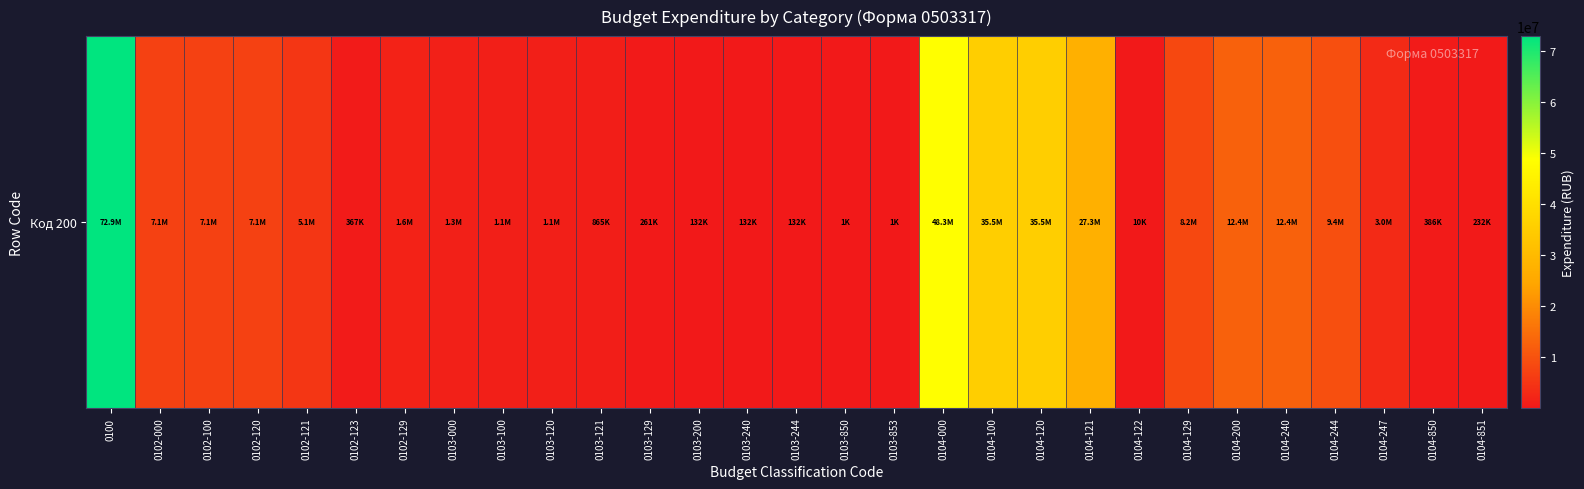

At which category does the chart reach its peak across all series?

0100